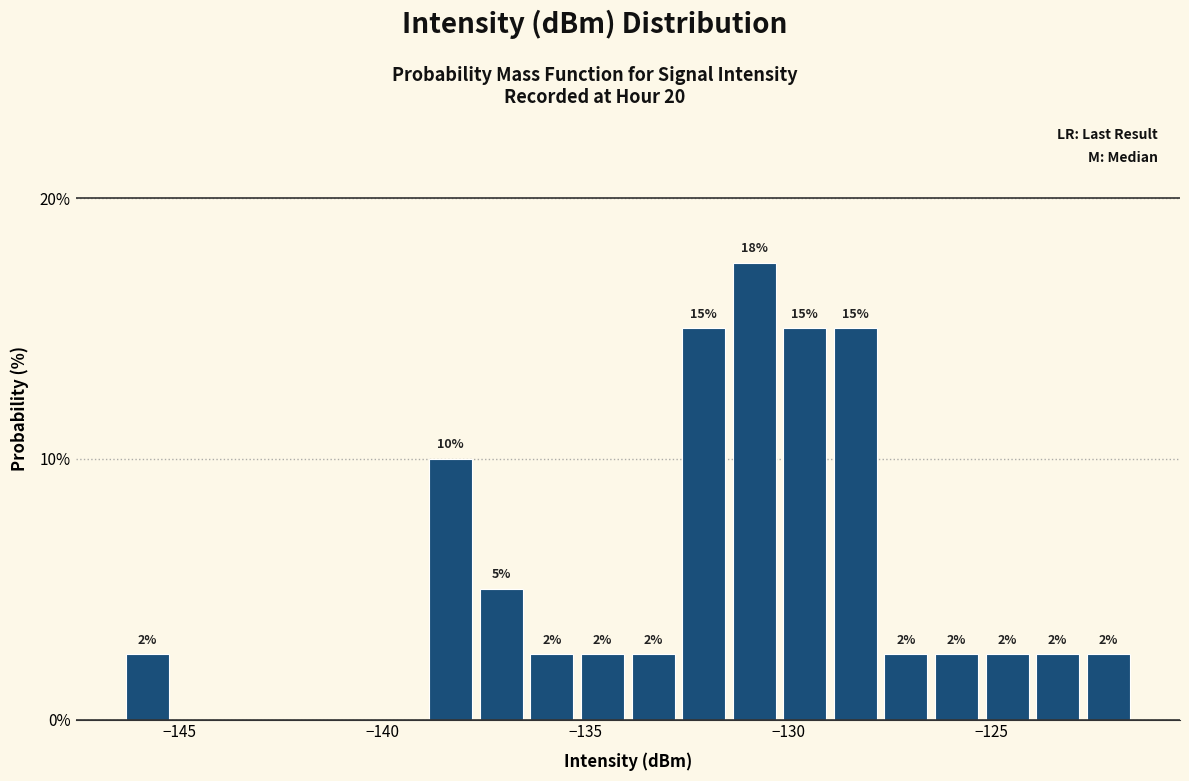

Around what value on the x-axis is the tallest bar? Give the approximate position of its centre, as read against the axis.

-131.0